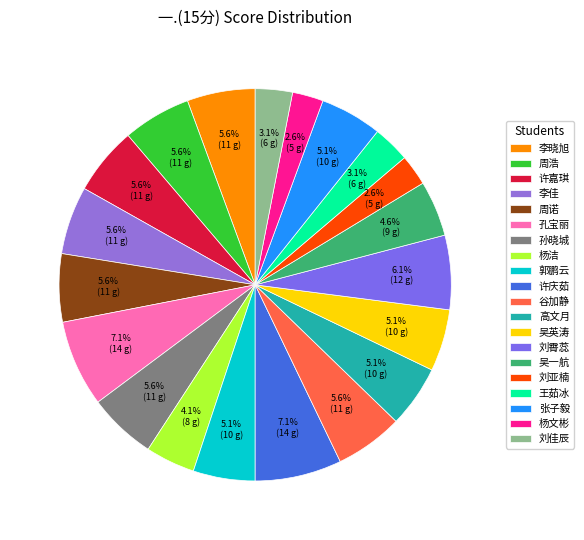

Count the number of slices in the pie.

20